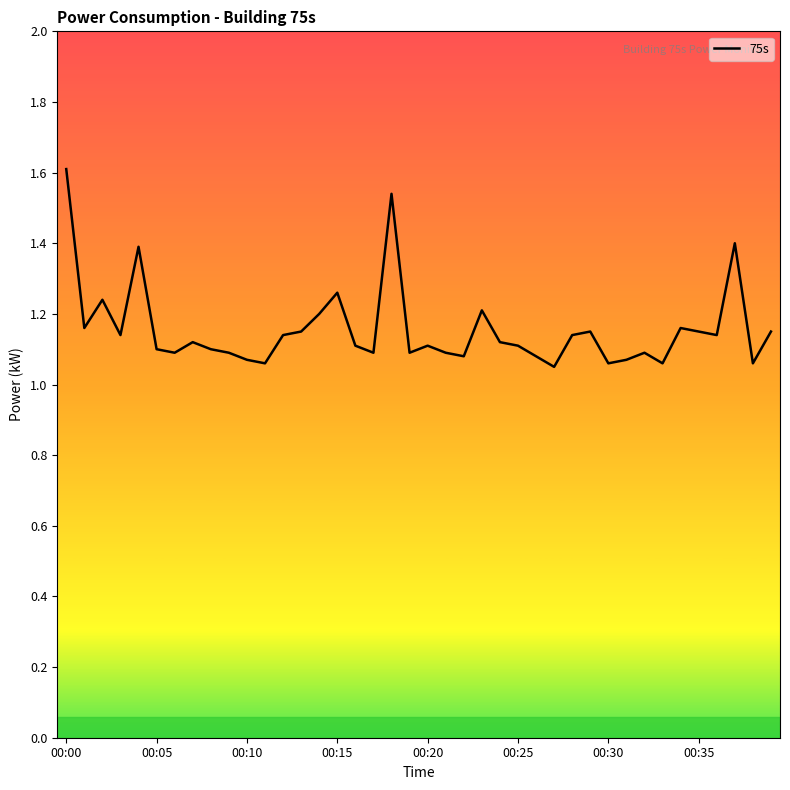

What is the difference between the maximum and minimum values?

0.6